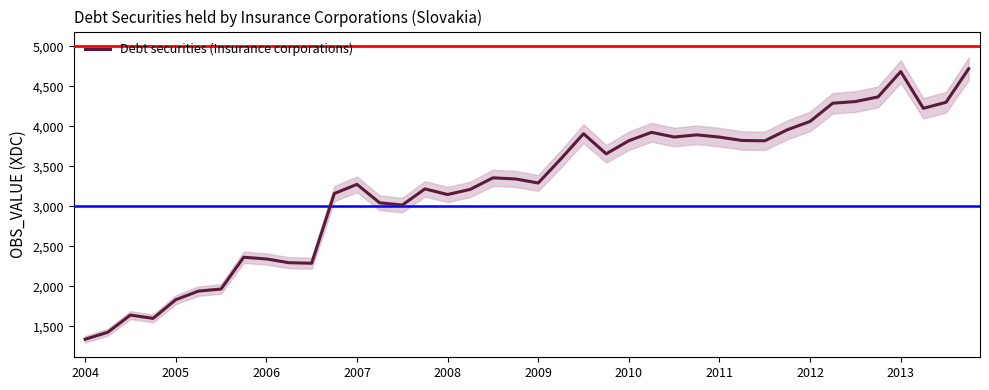

At which label does Debt securities (Insurance corporations) reach its minimum?

2004